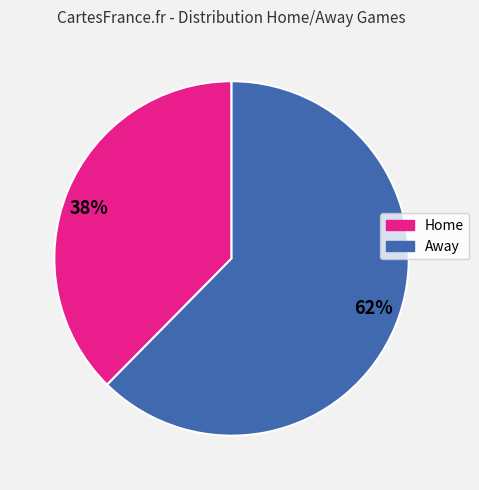

Is the sum of Home and Away greater than half?

Yes